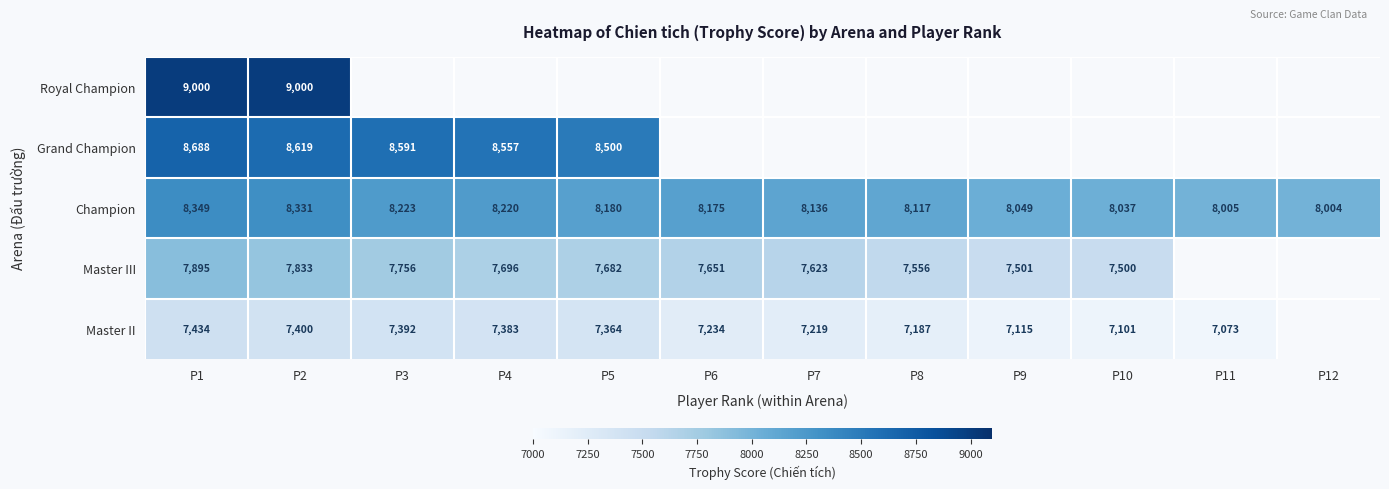

Count the number of categories in the chart.

12